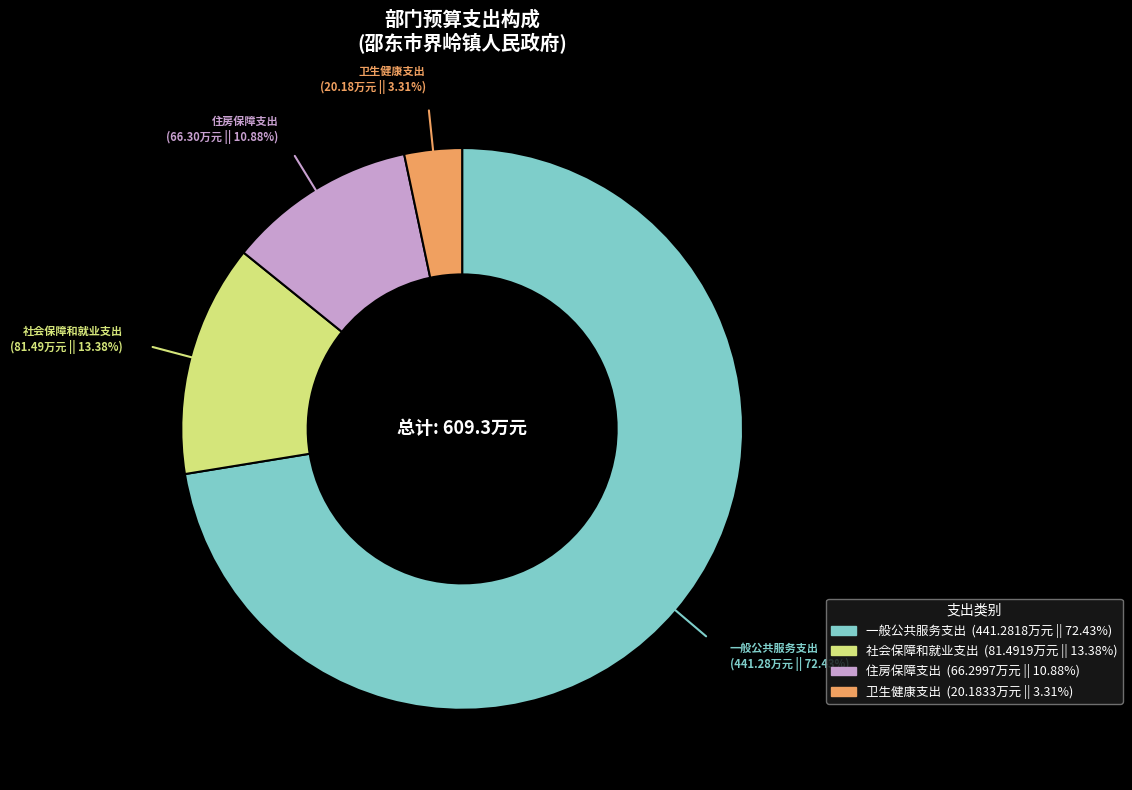

How many segments does this pie chart have?

4